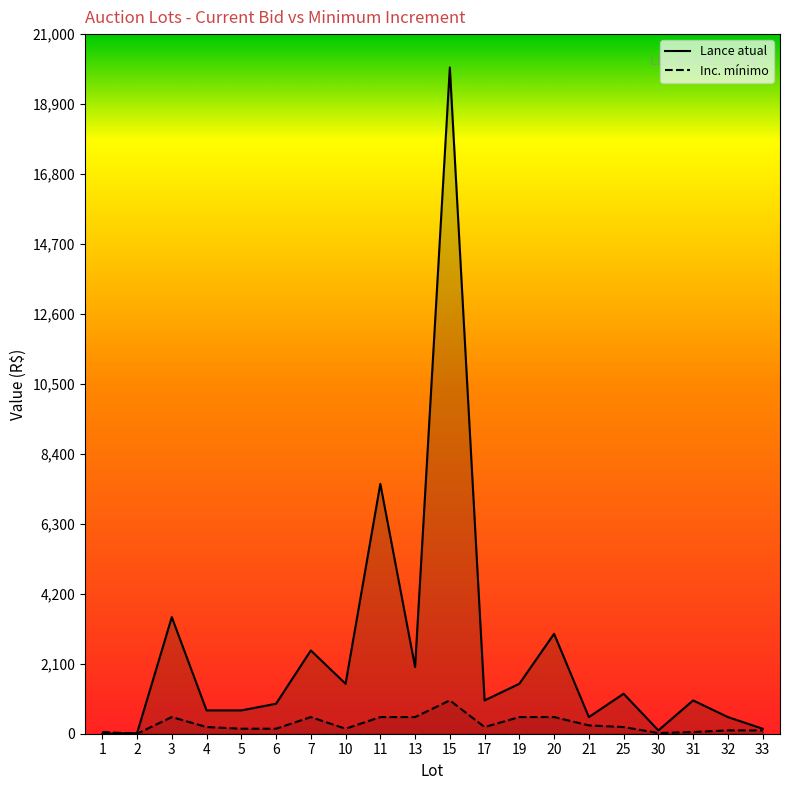

List the series in order of their peak value, highest first.

Lance atual, Inc. mínimo